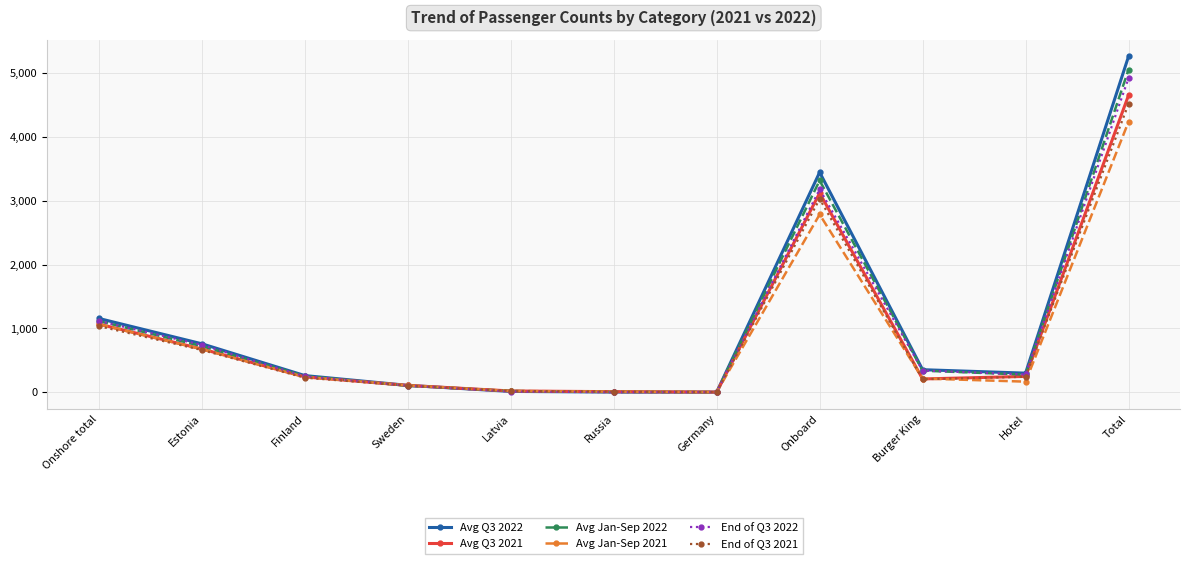

How many lines are shown in the chart?

6